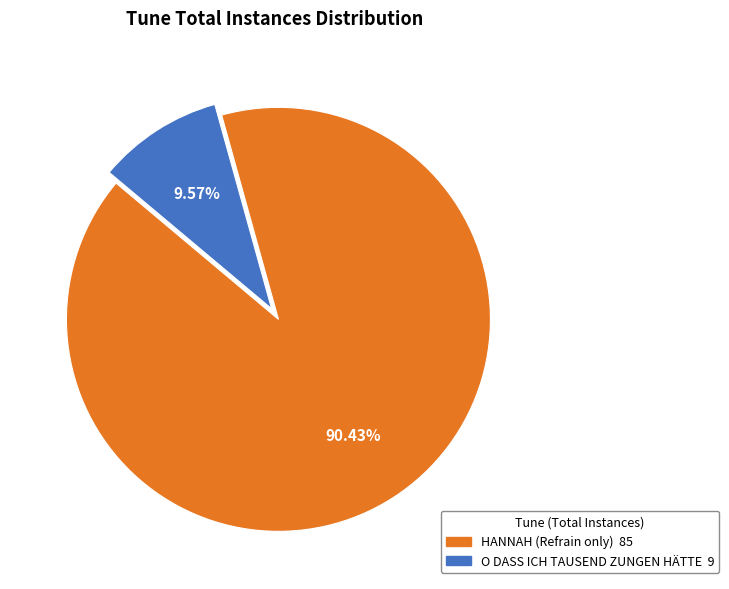

Rank the categories by value from lowest to highest.

O DASS ICH TAUSEND ZUNGEN HÄTTE, HANNAH (Refrain only)